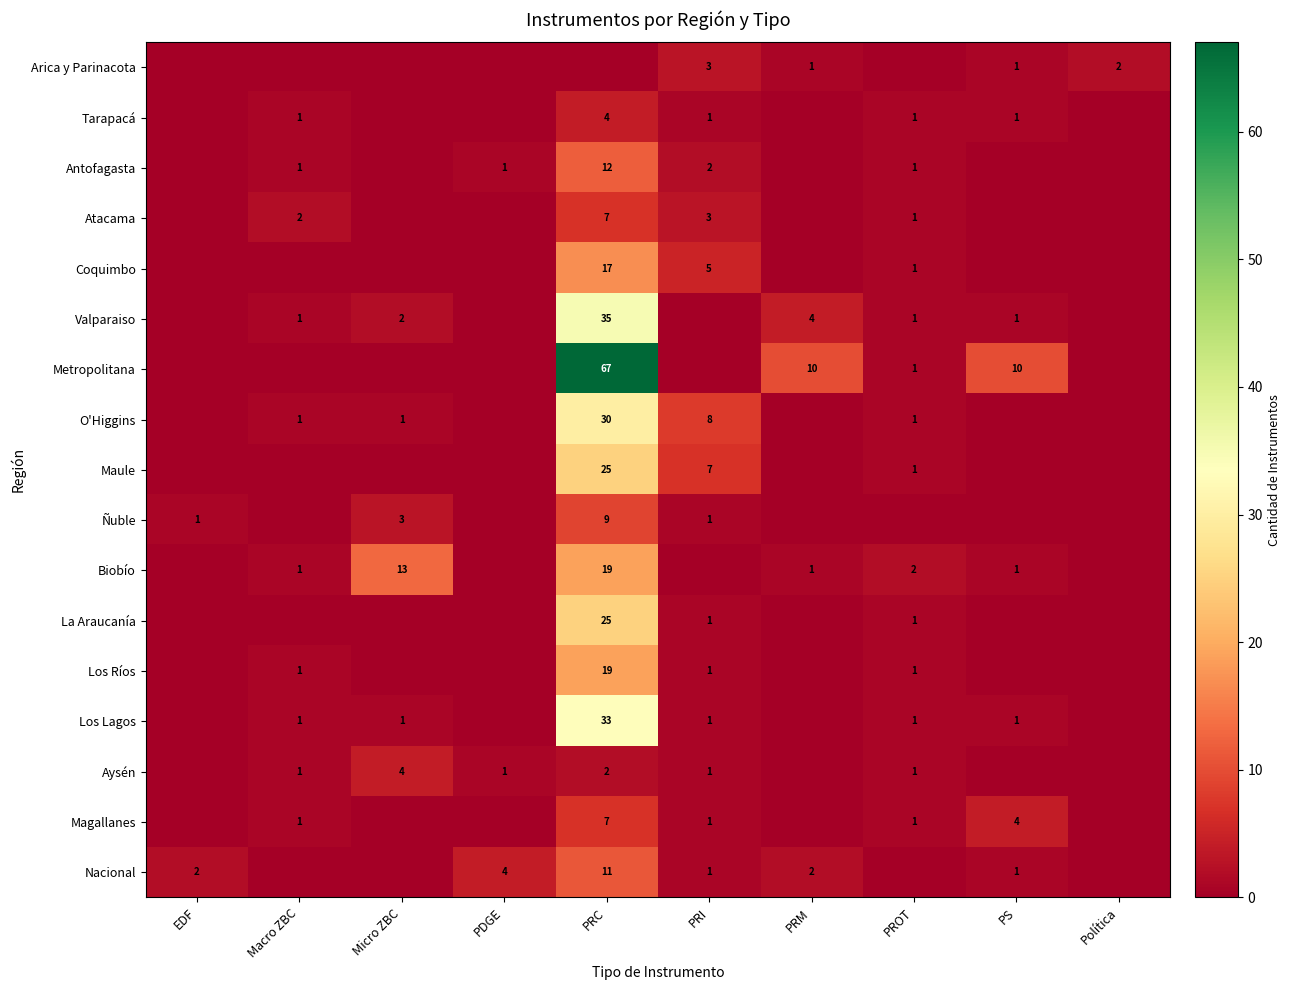

What is the sum of the Nacional values at PRC and EDF?

13